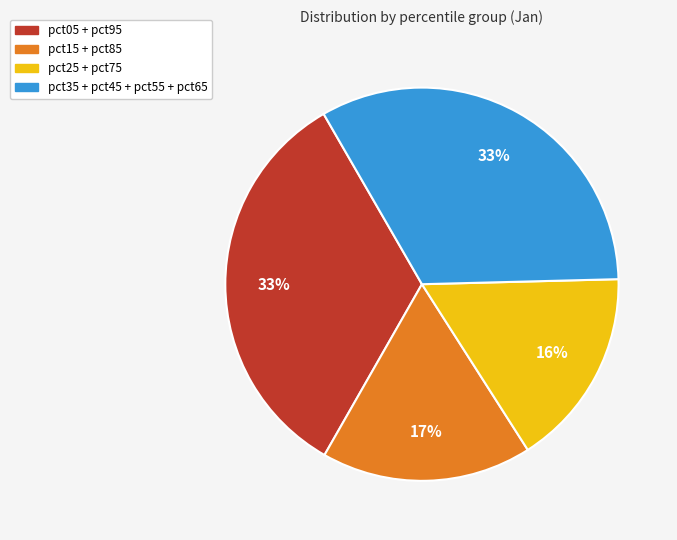

How many slices are in this pie chart?

4